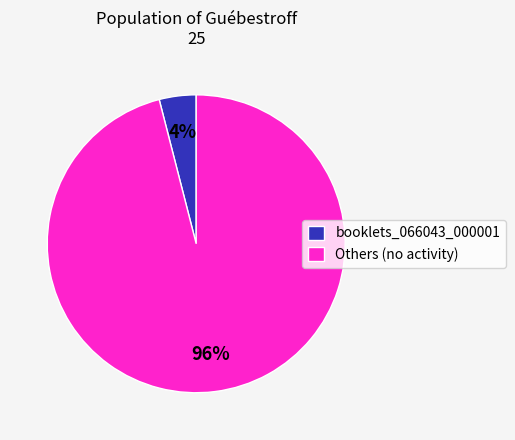

Rank the categories by value from highest to lowest.

Others (no activity), booklets_066043_000001